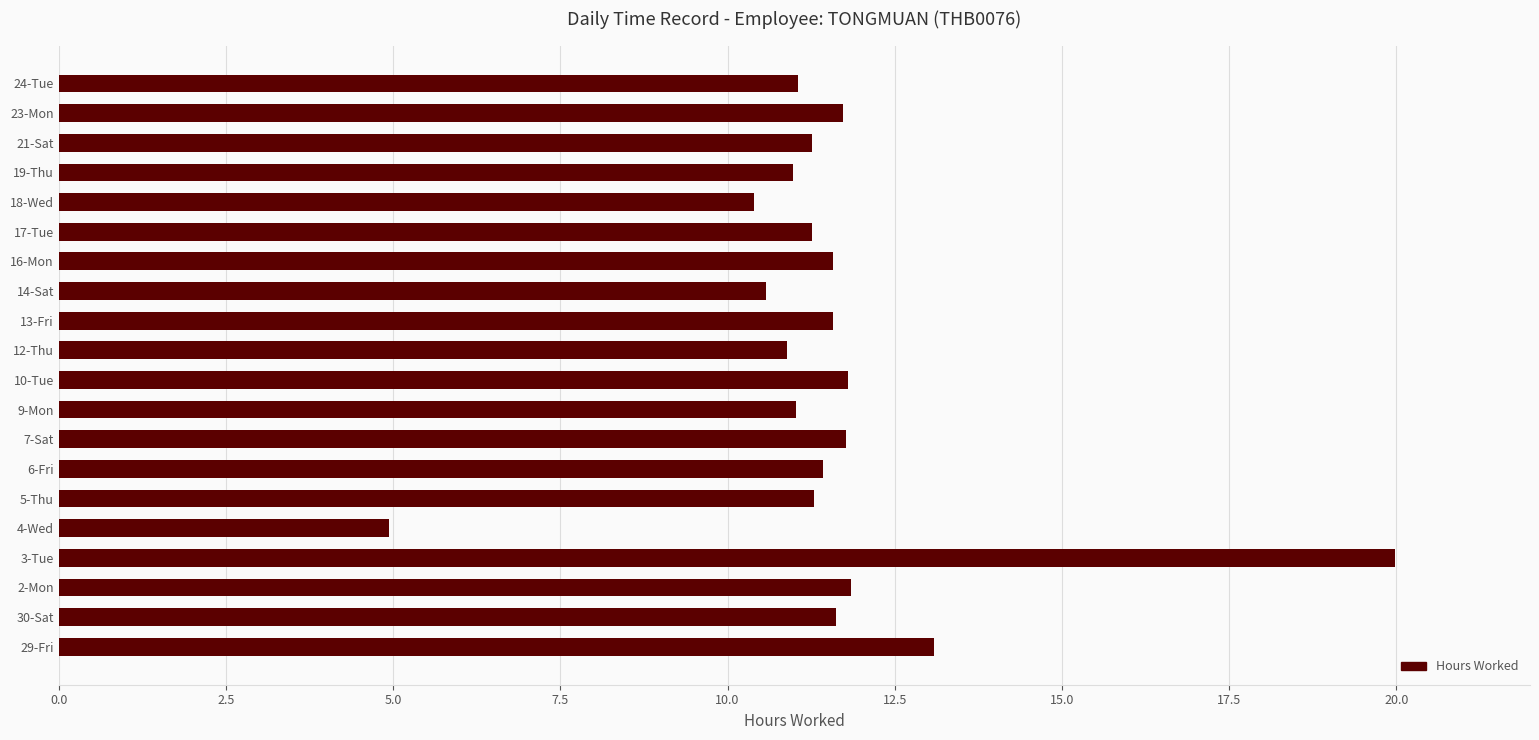

True or false: the data shows 11.3 at 21-Sat.

True